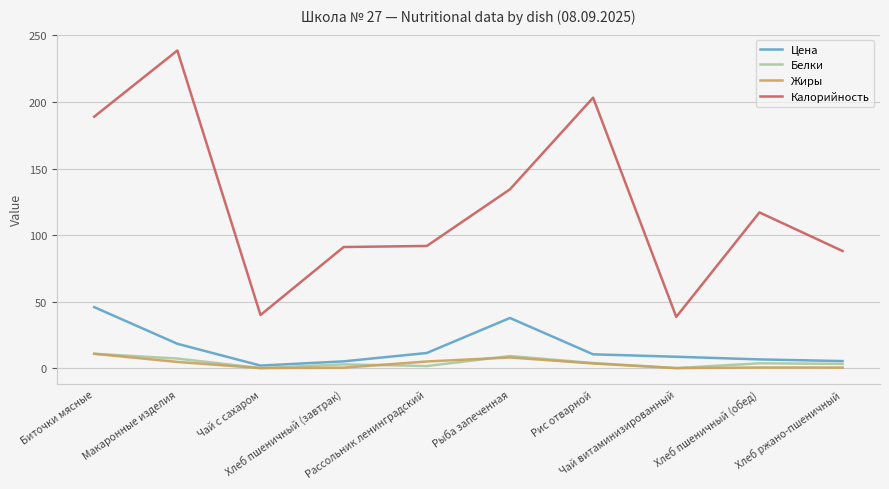

What is the maximum value for Калорийность?

238.7